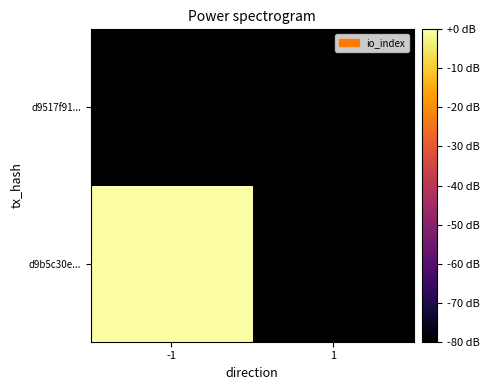

What is the smallest value displayed?

-800.0